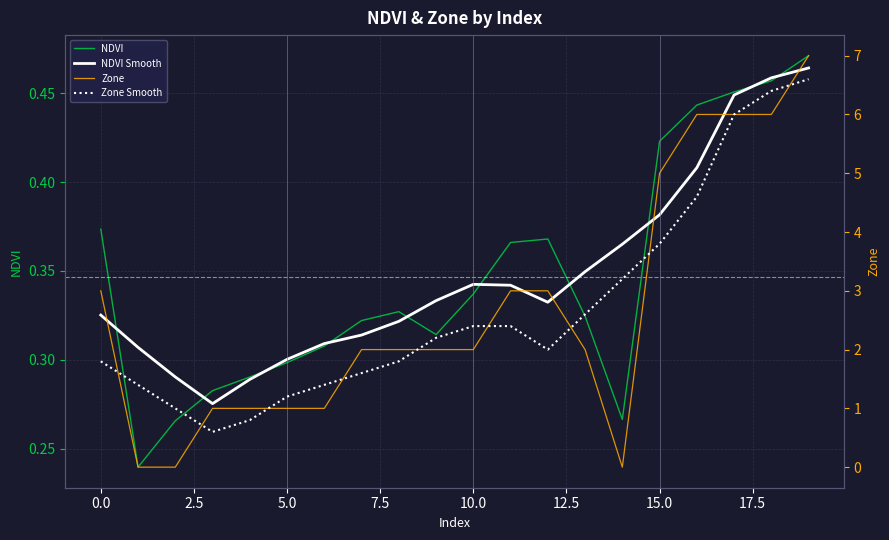

What is the highest value of the Zone Smooth series?

6.6